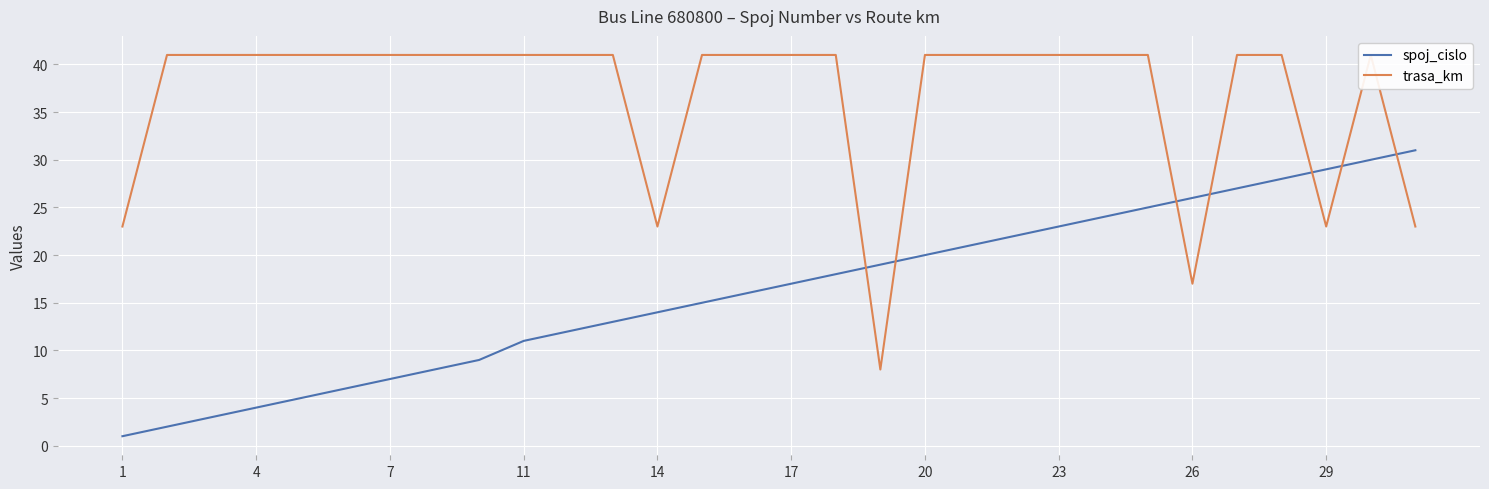

True or false: spoj_cislo has a value of 17 at 17.

True